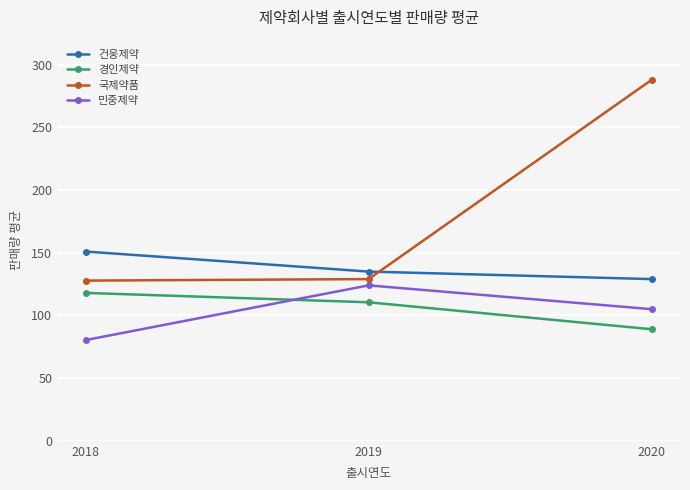

What are all the series names shown in the legend?

건웅제약, 경인제약, 국제약품, 민중제약